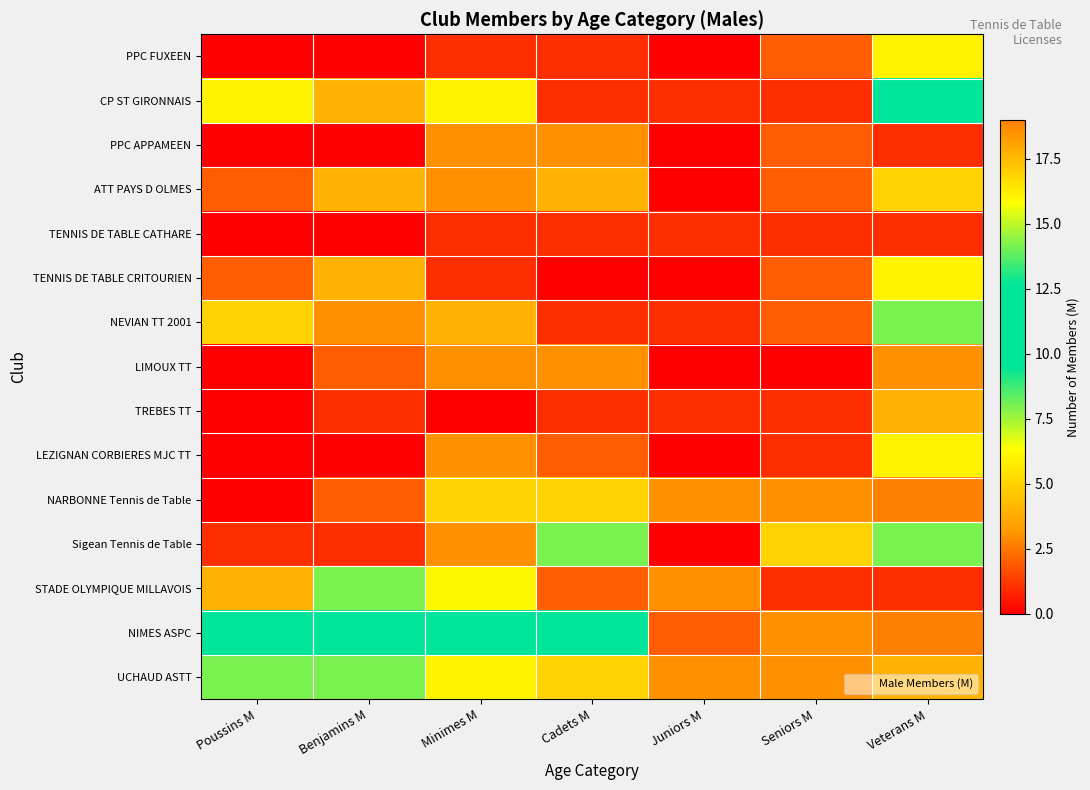

Reading right to left, list all the values displayed in this chart.

PPC FUXEEN: Veterans M=6	Seniors M=2	Juniors M=0	Cadets M=1	Minimes M=1	Benjamins M=0	Poussins M=0
CP ST GIRONNAIS: Veterans M=11	Seniors M=1	Juniors M=1	Cadets M=1	Minimes M=6	Benjamins M=4	Poussins M=6
PPC APPAMEEN: Veterans M=1	Seniors M=2	Juniors M=0	Cadets M=3	Minimes M=3	Benjamins M=0	Poussins M=0
ATT PAYS D OLMES: Veterans M=5	Seniors M=2	Juniors M=0	Cadets M=4	Minimes M=3	Benjamins M=4	Poussins M=2
TENNIS DE TABLE CATHARE: Veterans M=1	Seniors M=1	Juniors M=1	Cadets M=1	Minimes M=1	Benjamins M=0	Poussins M=0
TENNIS DE TABLE CRITOURIEN: Veterans M=6	Seniors M=2	Juniors M=0	Cadets M=0	Minimes M=1	Benjamins M=4	Poussins M=2
NEVIAN TT 2001: Veterans M=8	Seniors M=2	Juniors M=1	Cadets M=1	Minimes M=4	Benjamins M=3	Poussins M=5
LIMOUX TT: Veterans M=3	Seniors M=0	Juniors M=0	Cadets M=3	Minimes M=3	Benjamins M=2	Poussins M=0
TREBES TT: Veterans M=4	Seniors M=1	Juniors M=1	Cadets M=1	Minimes M=0	Benjamins M=1	Poussins M=0
LEZIGNAN CORBIERES MJC TT: Veterans M=6	Seniors M=1	Juniors M=0	Cadets M=2	Minimes M=3	Benjamins M=0	Poussins M=0
NARBONNE Tennis de Table: Veterans M=19	Seniors M=3	Juniors M=3	Cadets M=5	Minimes M=5	Benjamins M=2	Poussins M=0
Sigean Tennis de Table: Veterans M=8	Seniors M=5	Juniors M=0	Cadets M=8	Minimes M=3	Benjamins M=1	Poussins M=1
STADE OLYMPIQUE MILLAVOIS: Veterans M=1	Seniors M=1	Juniors M=3	Cadets M=2	Minimes M=16	Benjamins M=8	Poussins M=4
NIMES ASPC: Veterans M=19	Seniors M=3	Juniors M=2	Cadets M=10	Minimes M=12	Benjamins M=12	Poussins M=10
UCHAUD ASTT: Veterans M=4	Seniors M=3	Juniors M=3	Cadets M=5	Minimes M=6	Benjamins M=8	Poussins M=8